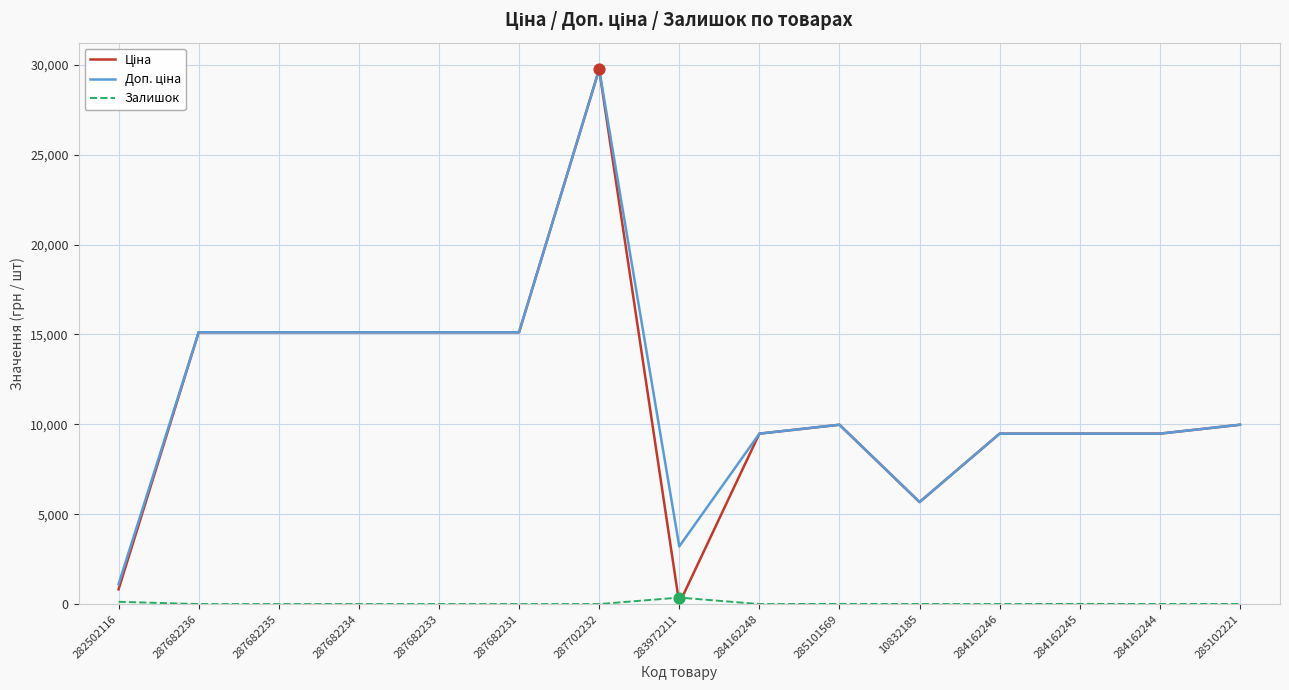

At which category is the sum across all series the highest?

287702232